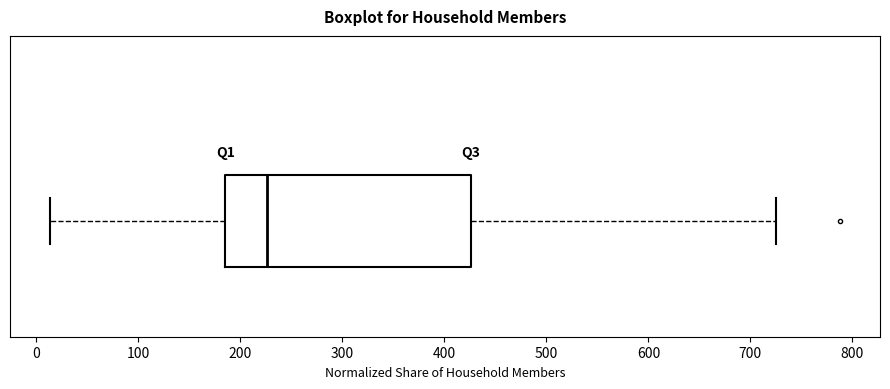

Read this box plot against the x-axis: the position of the median line, the range covered by the box, and the ends of both whiskers. The values are not printed on the chart, so give them approximately, as read against the axis.

median 230, box 190 to 430, whiskers 10 to 730